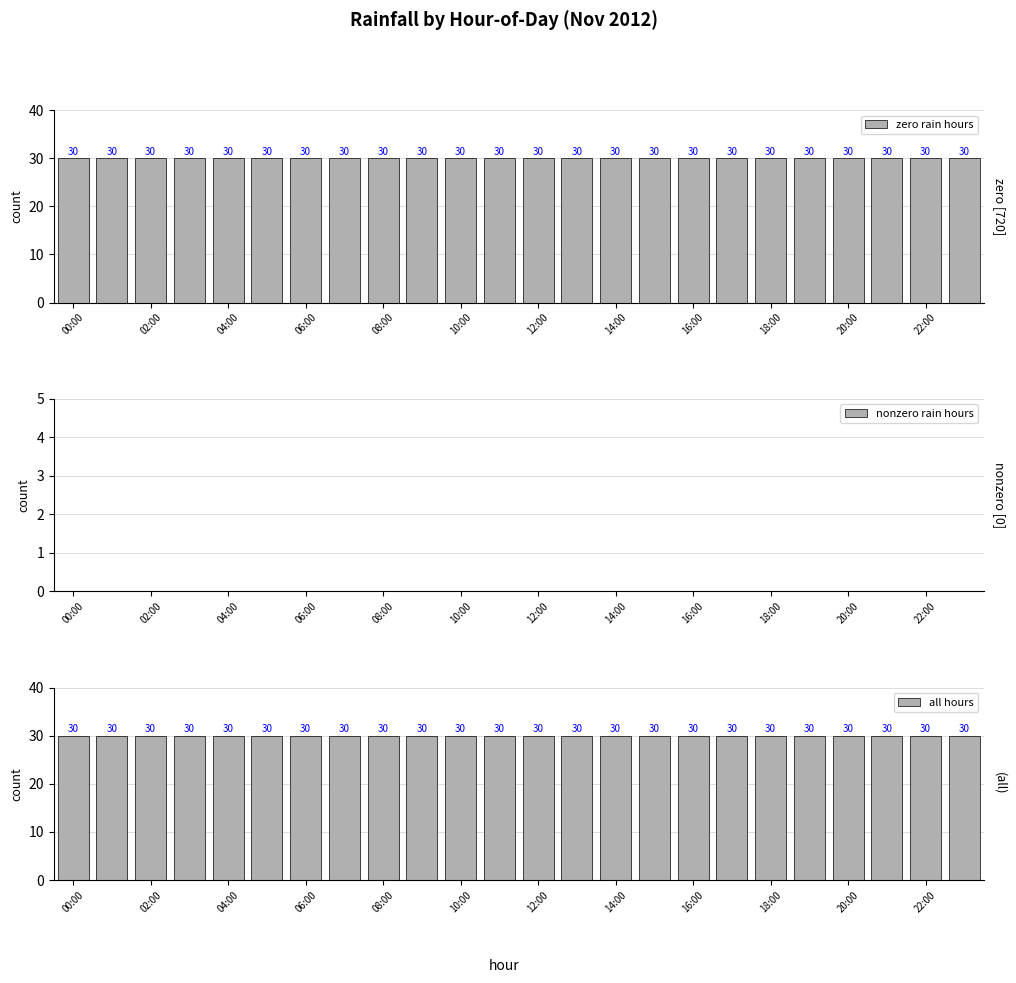

Is it true that zero rain hours equals 43 at 23?

False